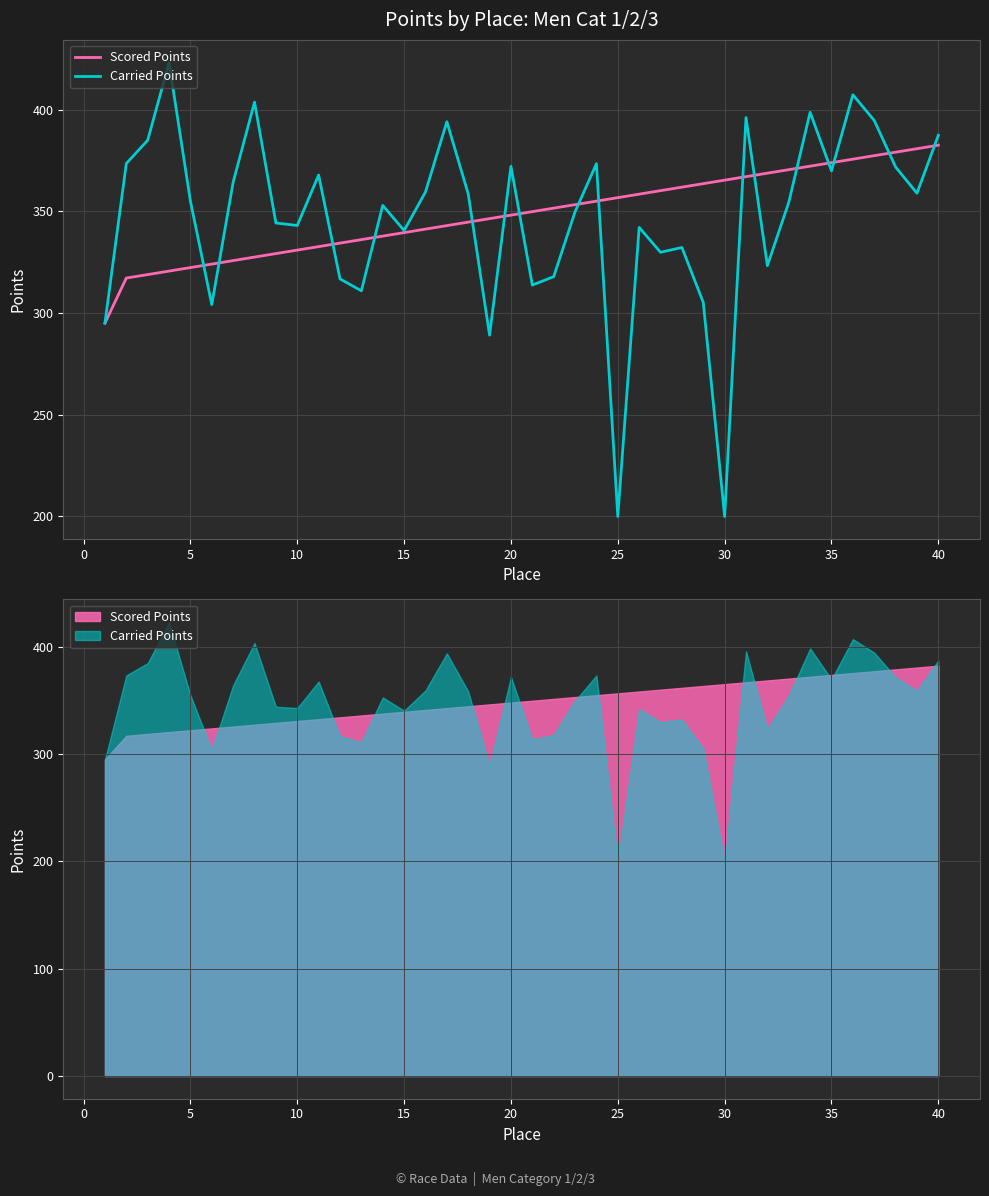

In Carried Points, how many points are higher than both neighbors (excluding endpoints)?

12